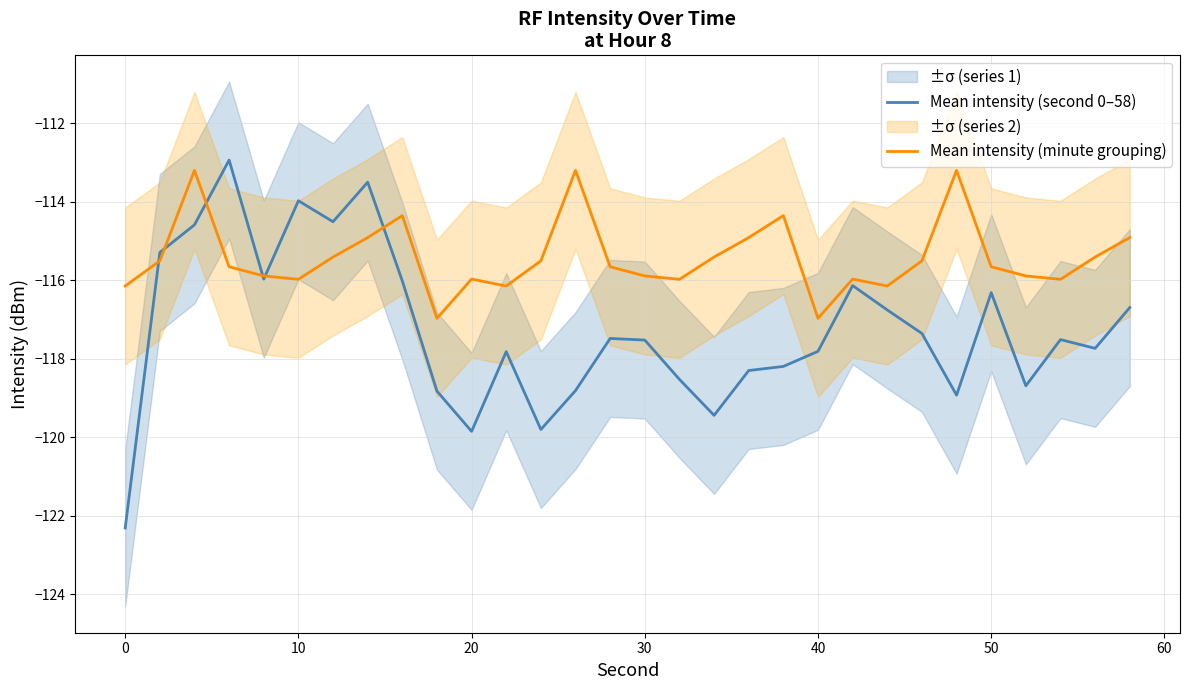

What is the minimum value for Mean intensity (minute grouping)?

-117.0